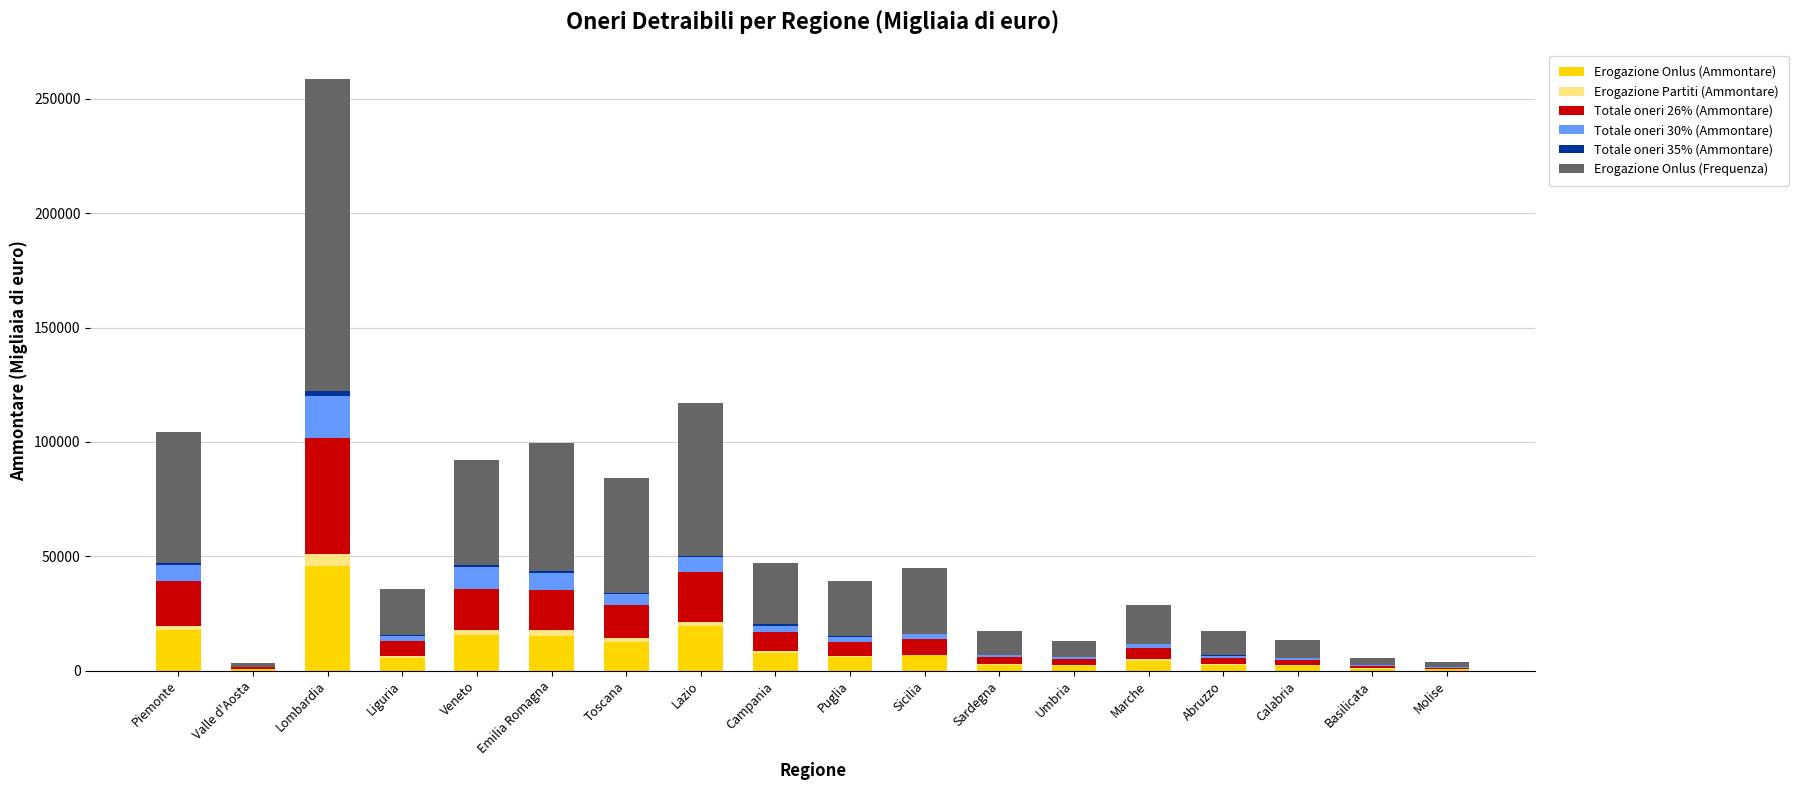

Which category has the highest value in the Erogazione Onlus (Ammontare) series?

Lombardia